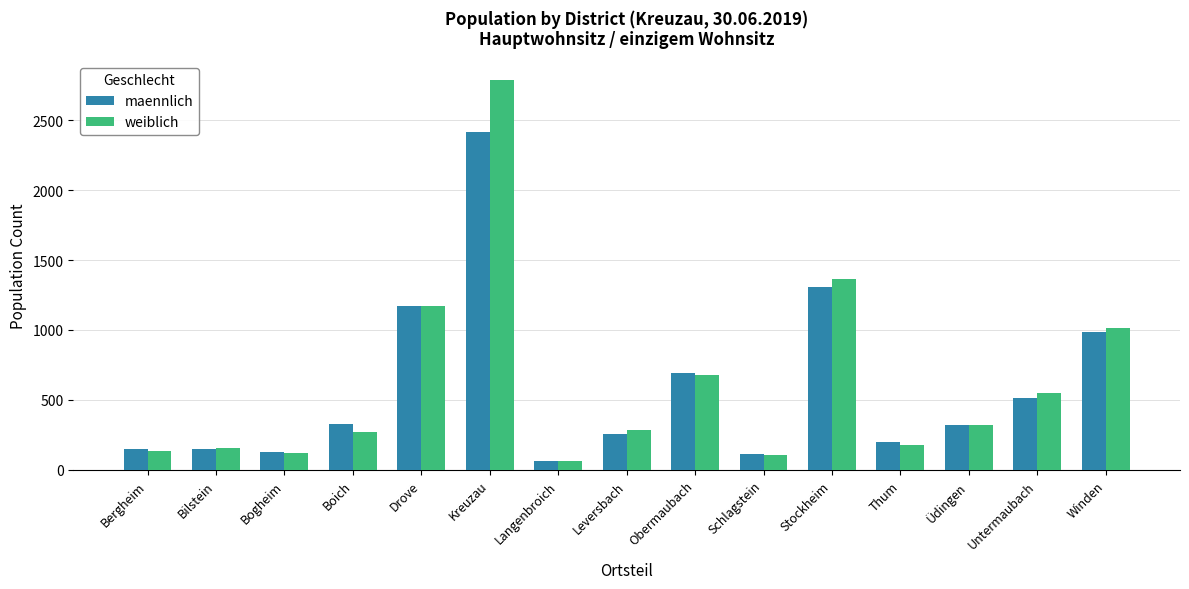

What is the total value across all series at Winden?

1996